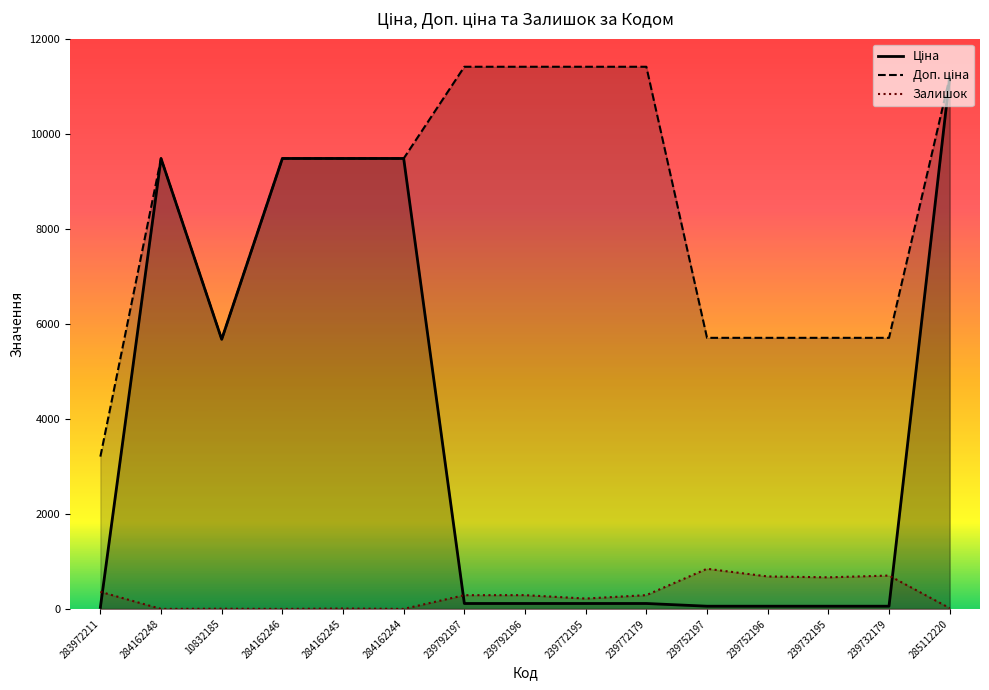

What is the label of the 7th point from the left?

239792197